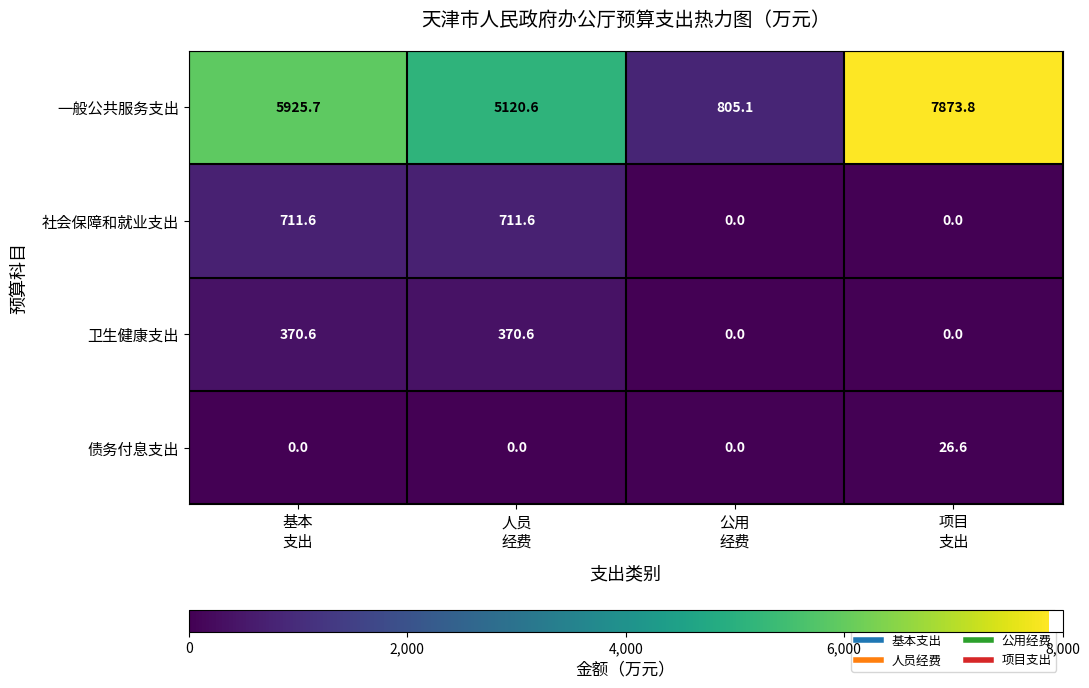

Which series has the largest range (max minus min)?

一般公共服务支出